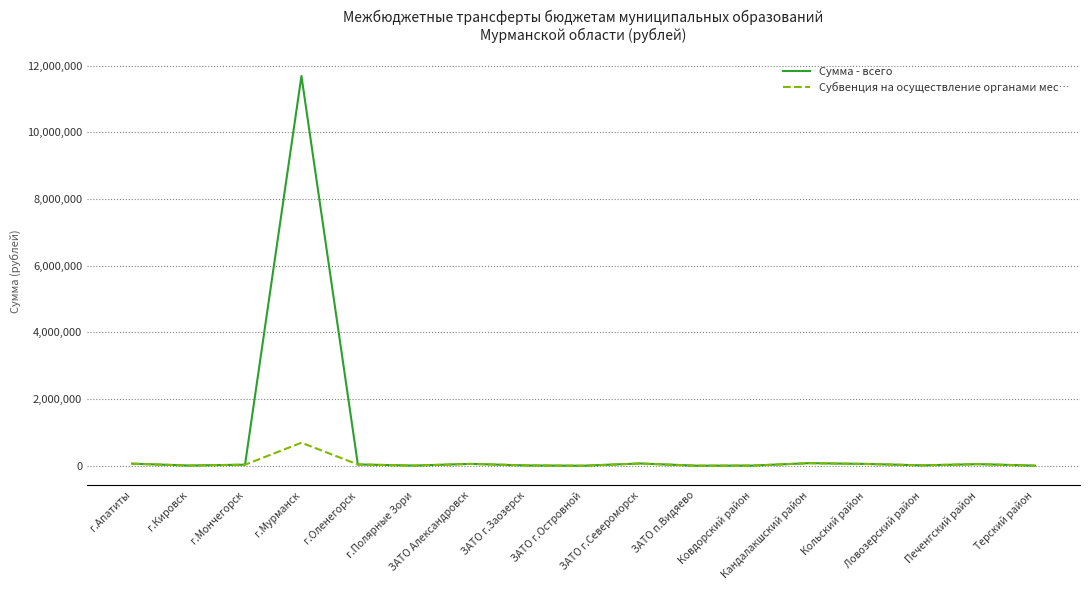

What are all the series names shown in the legend?

Сумма - всего, Субвенция на осуществление органами мес…